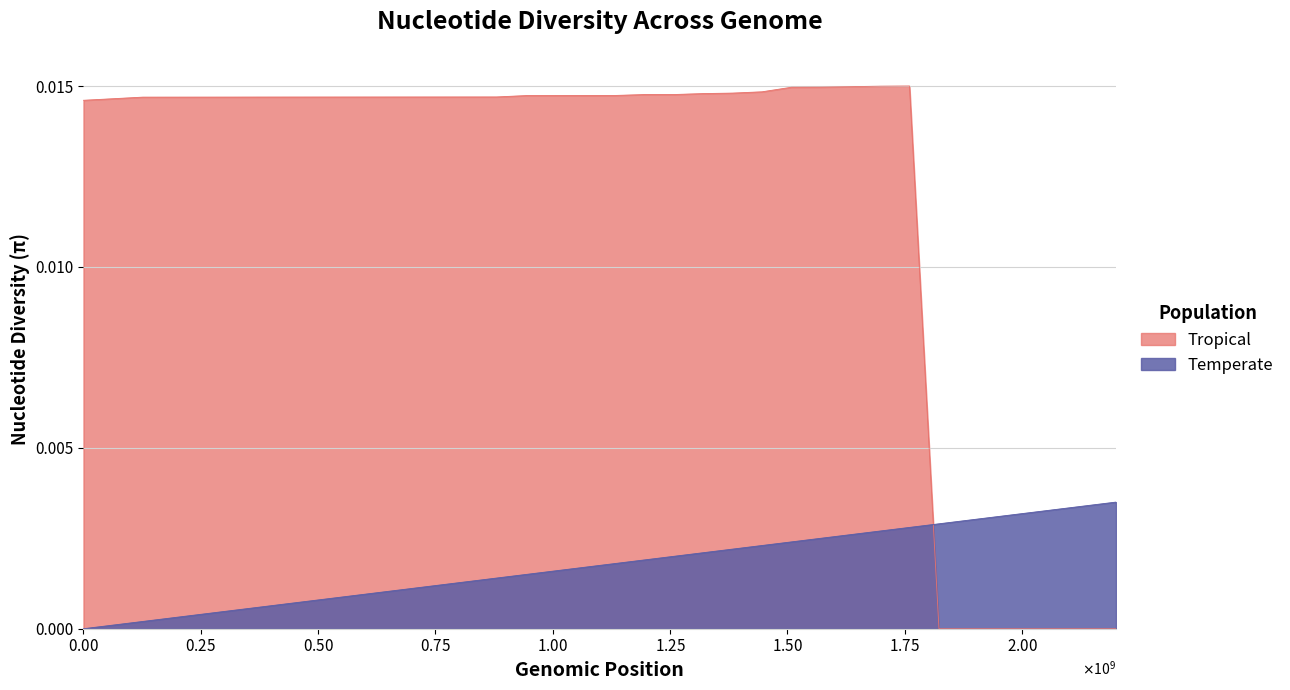

What position from the left is 愛知県?

23